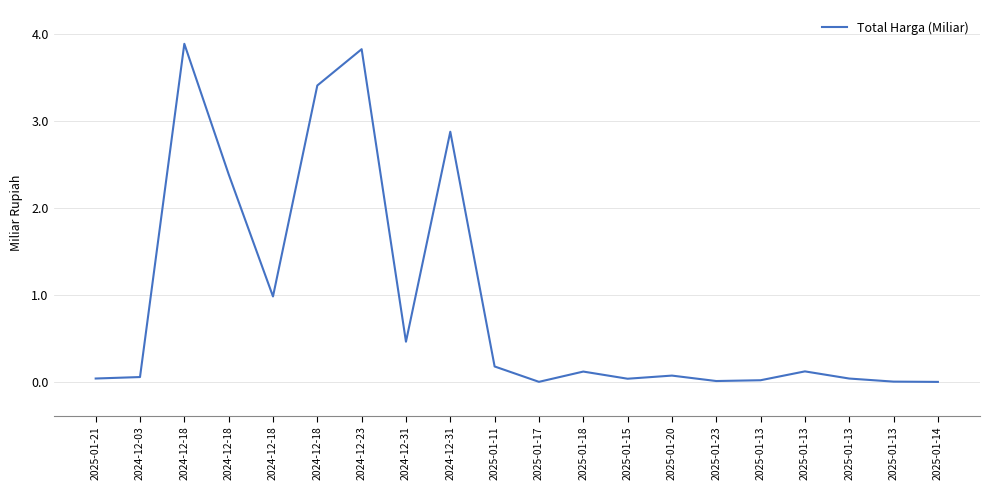

List the labels in order of value, smallest first.

2025-01-14, 2025-01-17, 2025-01-13, 2025-01-23, 2025-01-13, 2025-01-15, 2025-01-13, 2025-01-21, 2024-12-03, 2025-01-20, 2025-01-18, 2025-01-13, 2025-01-11, 2024-12-31, 2024-12-18, 2024-12-18, 2024-12-31, 2024-12-18, 2024-12-23, 2024-12-18